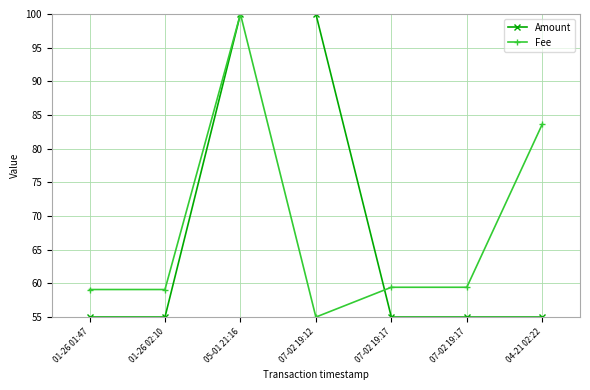

What are all the series names shown in the legend?

Amount, Fee